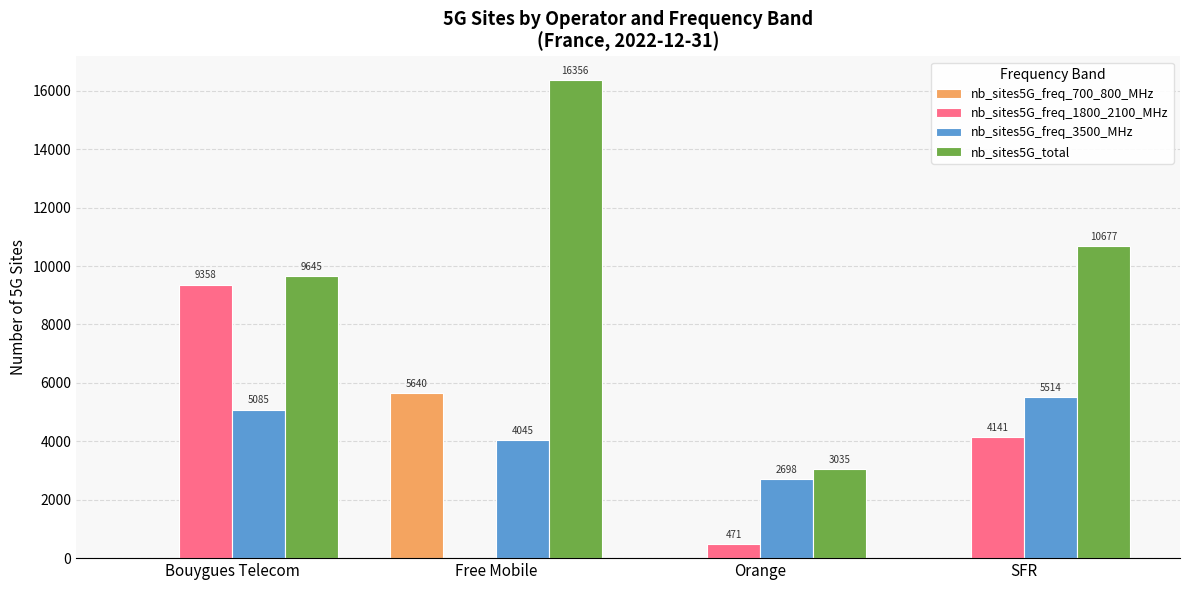

What is the total value across all series at SFR?

20332